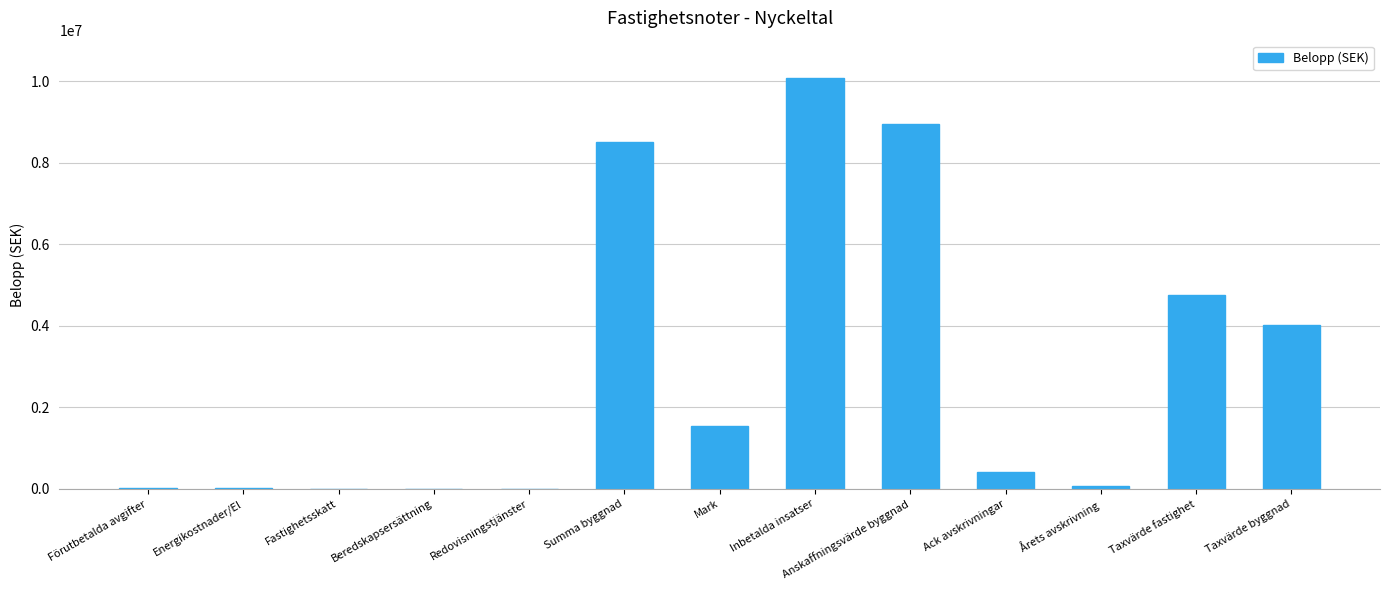

What is the approximate value at Inbetalda insatser, to the nearest 10?

10080000